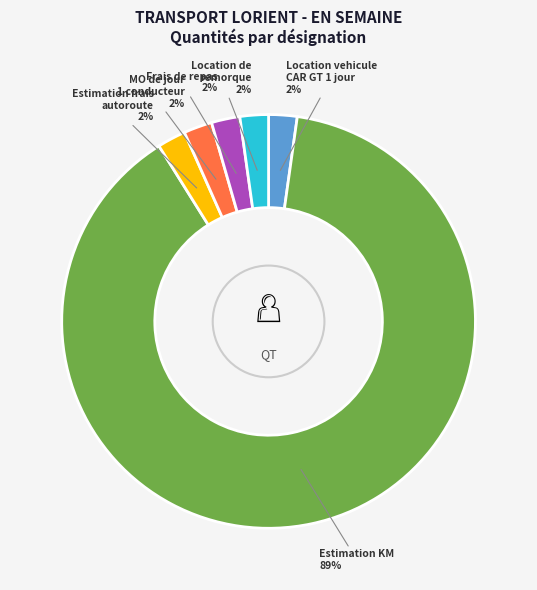

Is there any slice that represents more than half of the pie?

Yes